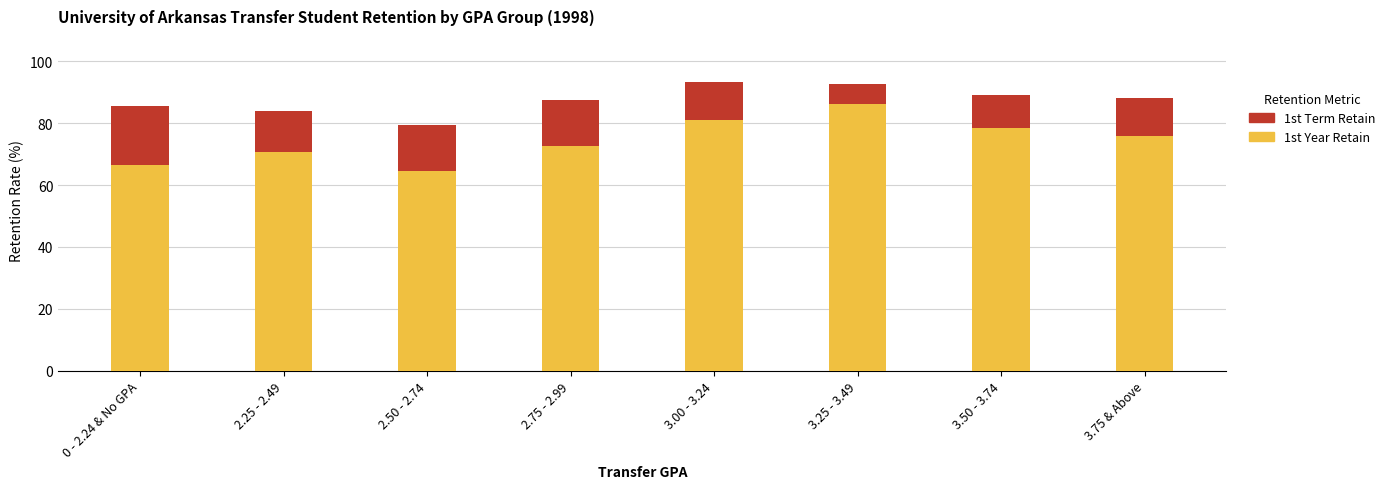

What is the total value across all series at 3.00 - 3.24?

93.4